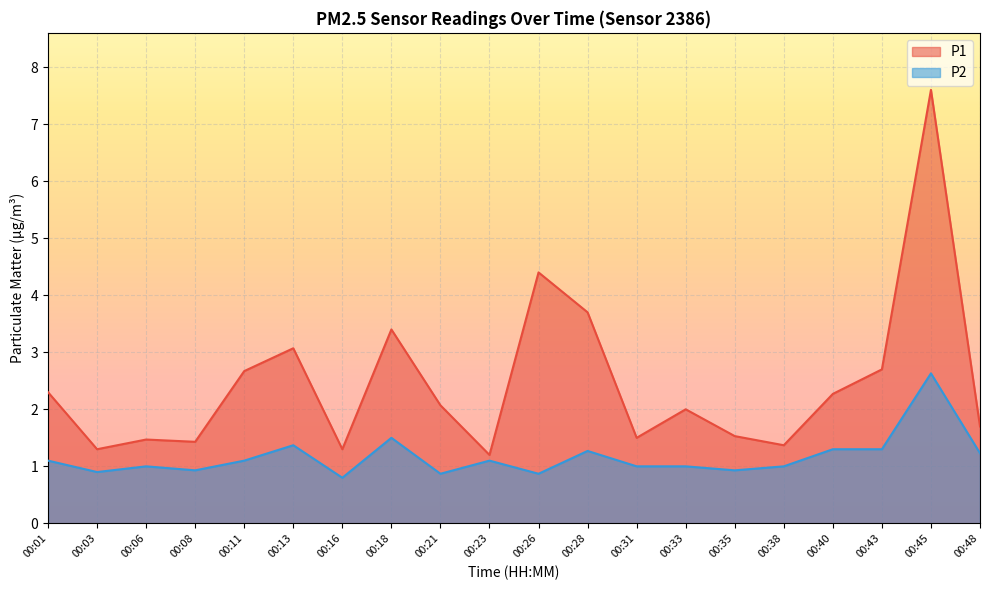

What is the greatest value displayed?

7.6